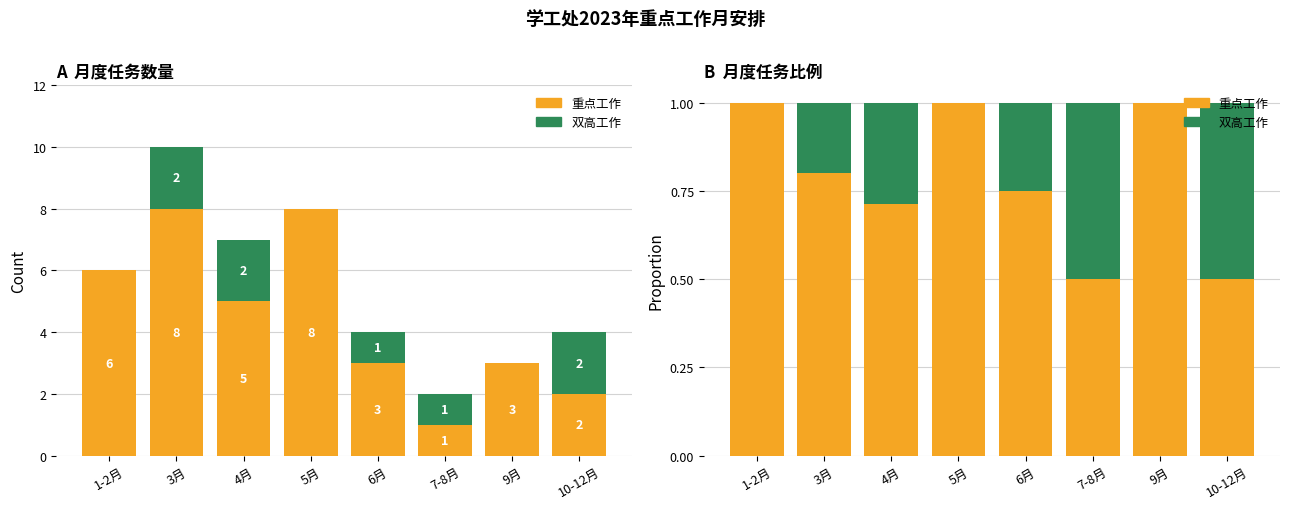

Reading left to right, transcribe all the data shown in this chart.

重点工作: 1-2月=1.0	3月=0.8	4月=0.7	5月=1.0	6月=0.8	7-8月=0.5	9月=1.0	10-12月=0.5
双高工作: 1-2月=0.0	3月=0.2	4月=0.3	5月=0.0	6月=0.2	7-8月=0.5	9月=0.0	10-12月=0.5